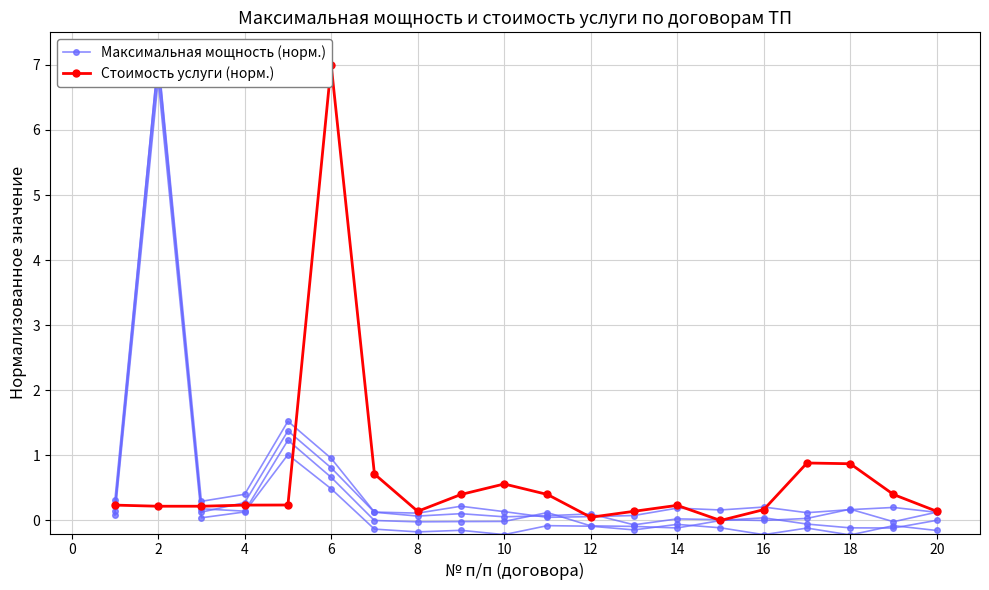

Count the number of data series in this chart.

2